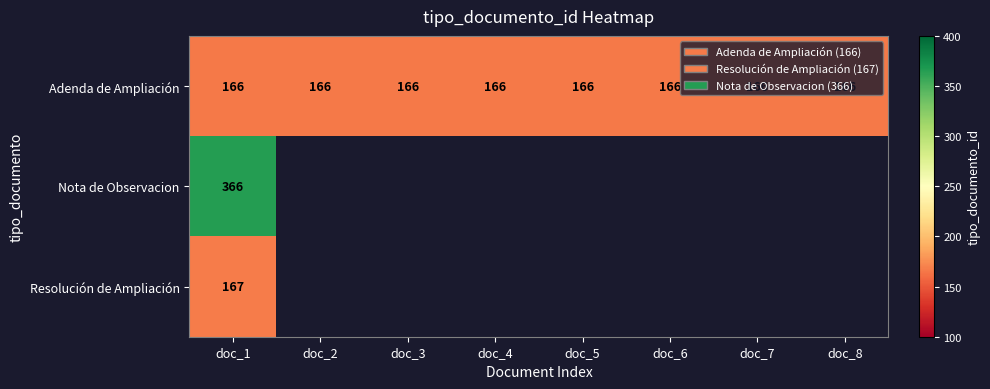

At which category does the chart reach its peak across all series?

doc_1